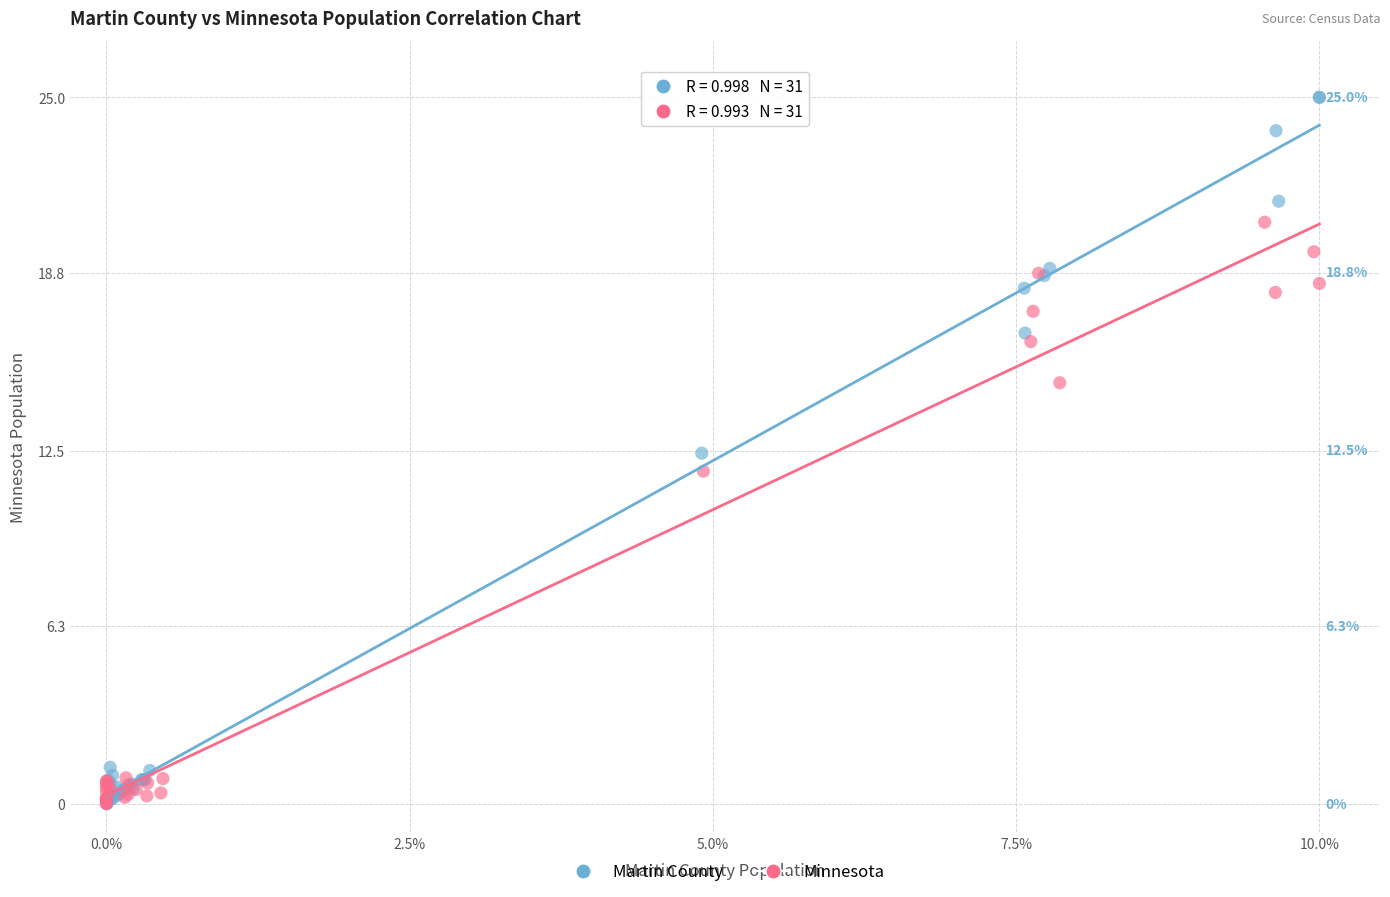

Which series reaches the maximum Y coordinate?

Martin County